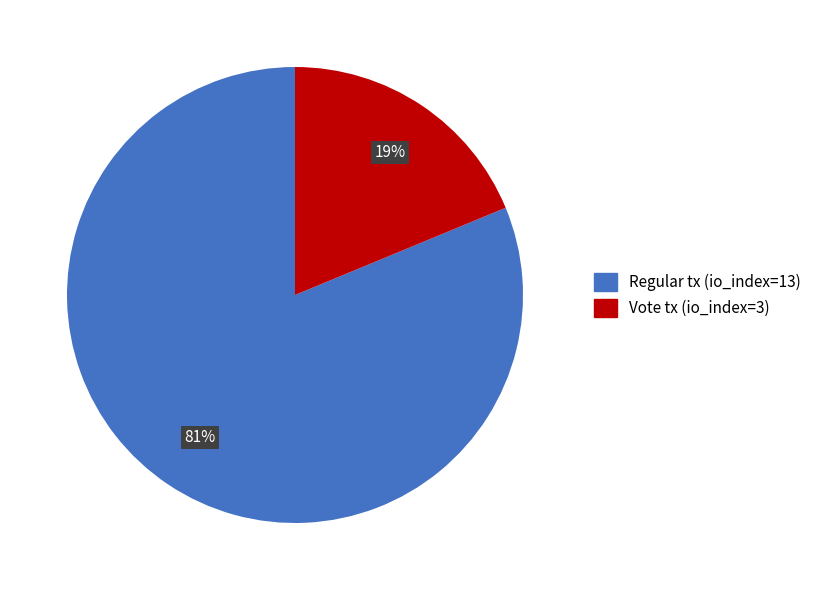

How many slices are in this pie chart?

2